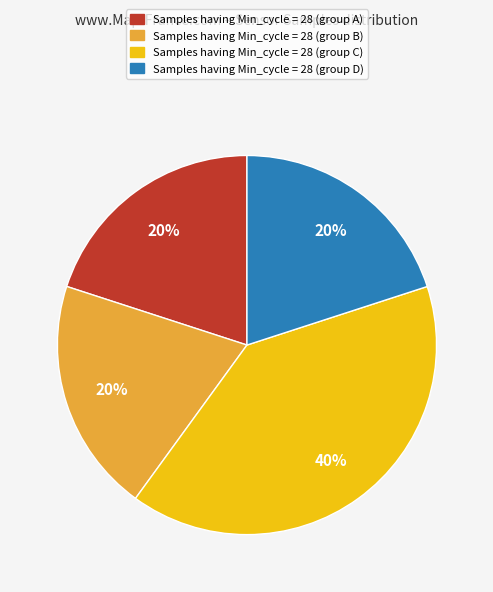

Do Samples having Min_cycle = 28 (group A) and Samples having Min_cycle = 28 (group B) together represent more than half of the pie?

No